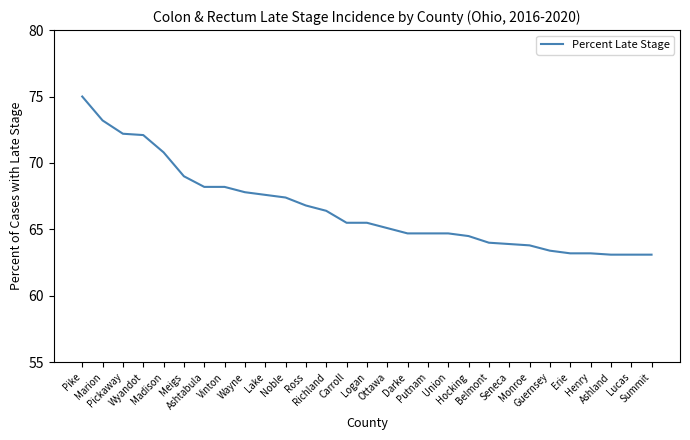

What is the difference between the maximum and minimum values?

11.9